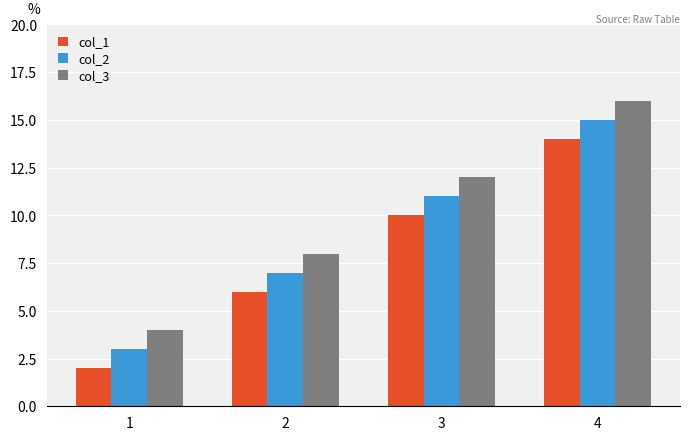

What is the spread (max minus min) of values at 1?

2